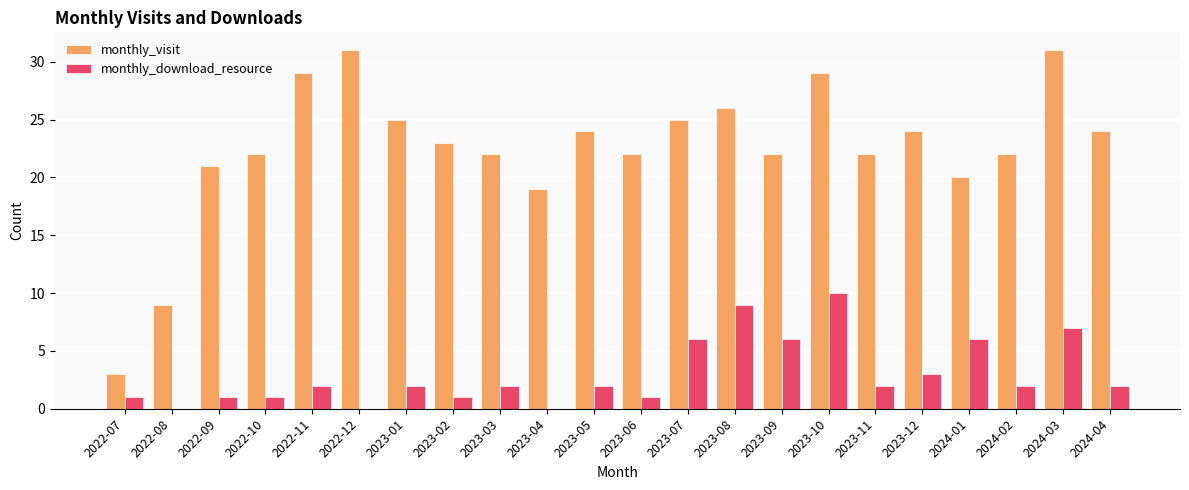

The value of monthly_download_resource at 2023-12 is 3. True or false?

True